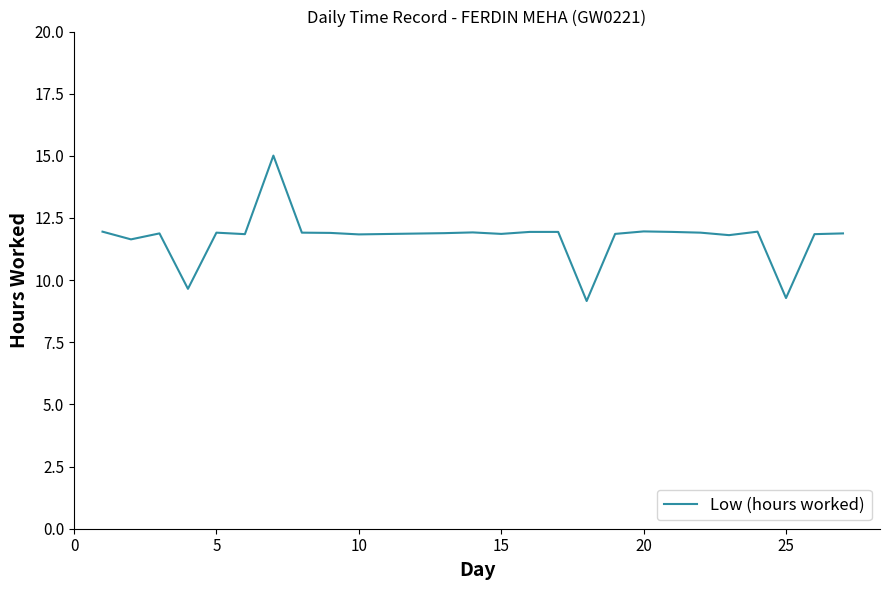

What is the greatest value displayed?

15.0